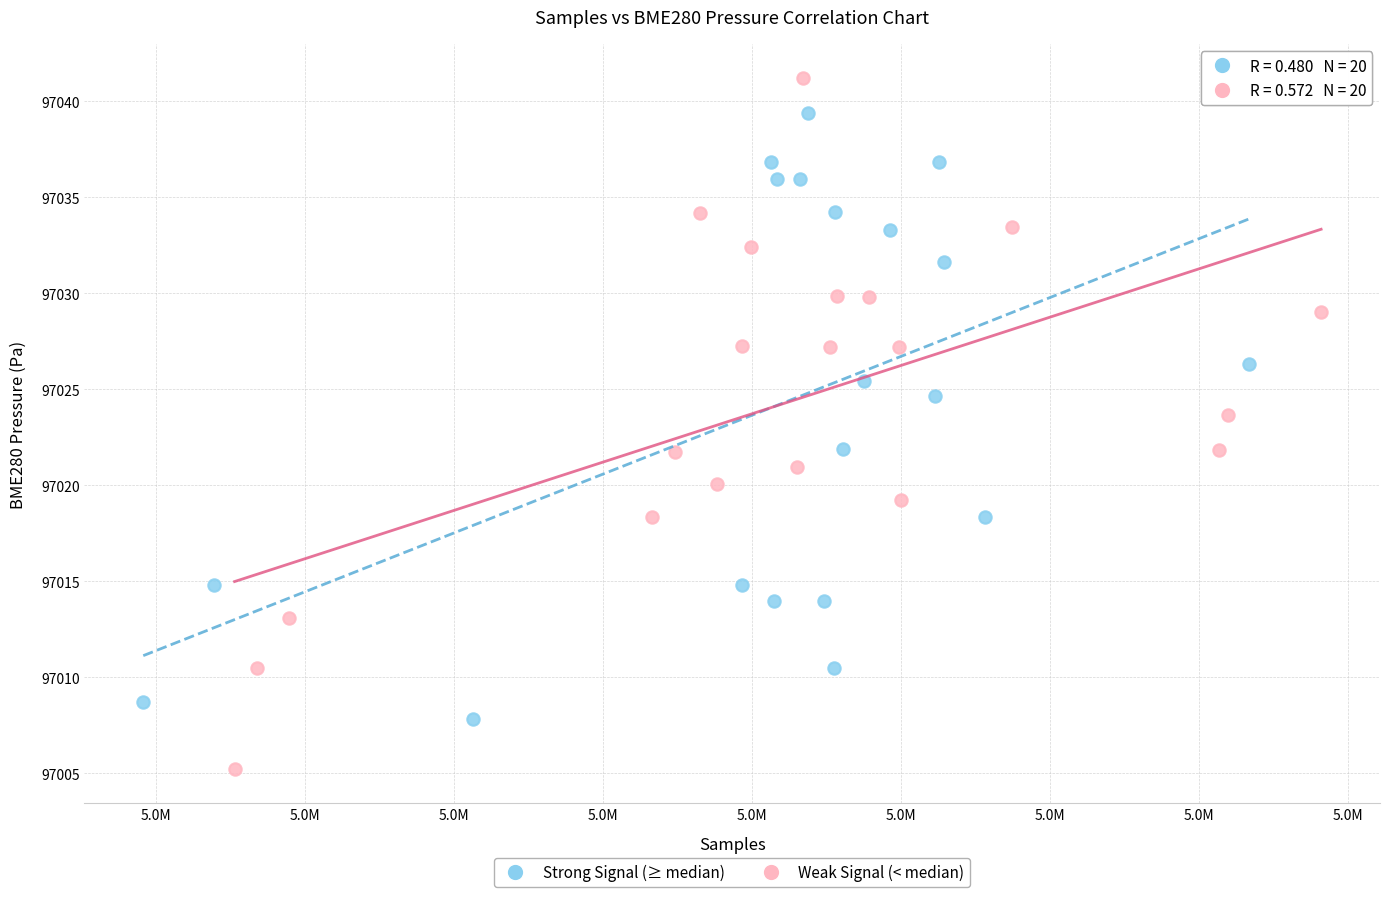

What are all the series names shown in the legend?

Strong Signal (≥ median), Weak Signal (< median)